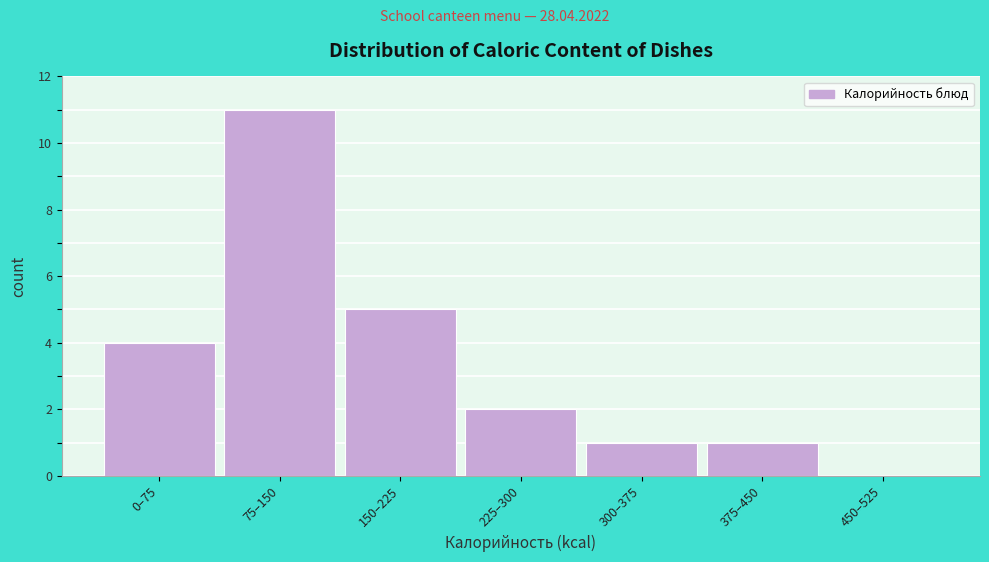

Reading left to right, transcribe all the data shown in this chart.

0–75=4	75–150=11	150–225=5	225–300=2	300–375=1	375–450=1	450–525=0